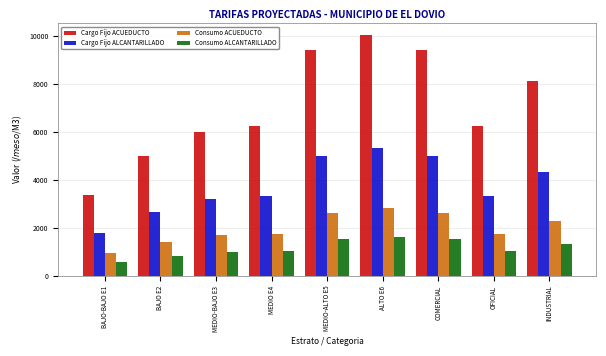

Read the Consumo ACUEDUCTO value at INDUSTRIAL.

2283.9